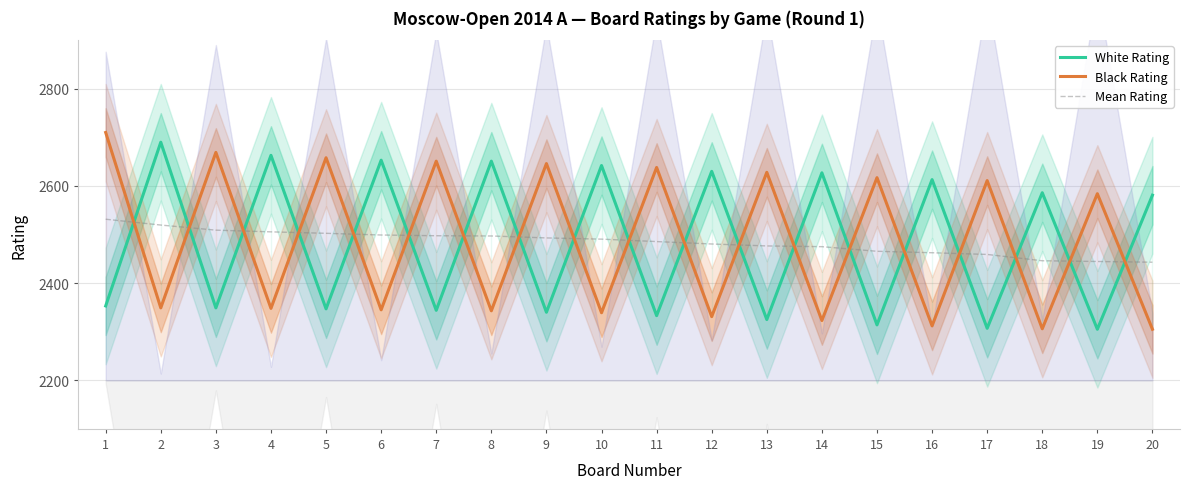

At which category does the chart reach its peak across all series?

1